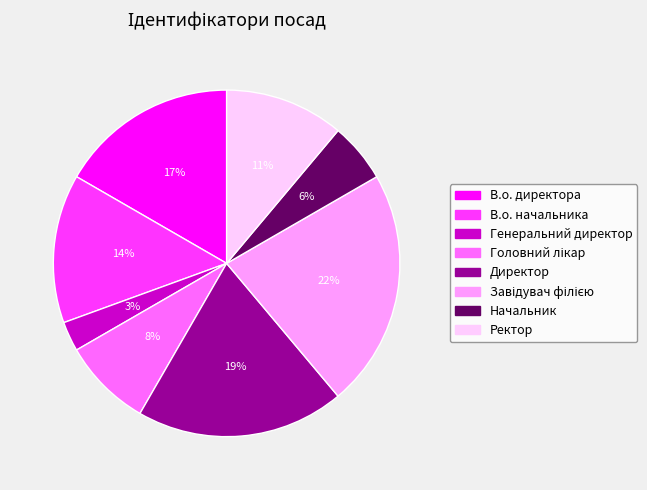

True or false: В.о. начальника accounts for 25% of the total.

False